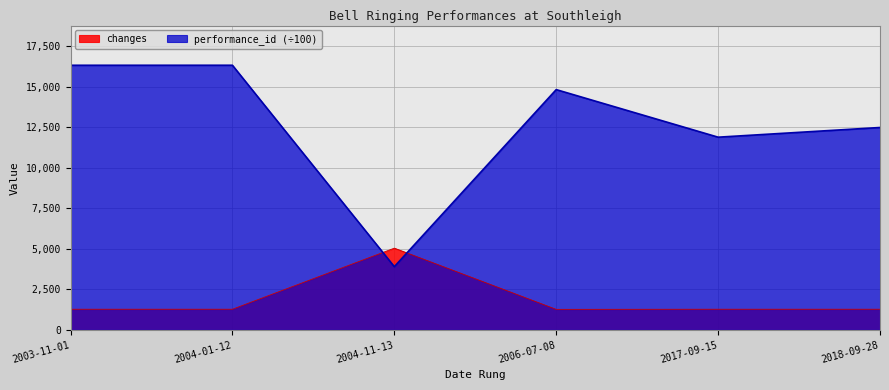

Rank the categories by performance_id value from lowest to highest.

2004-11-13, 2017-09-15, 2018-09-28, 2006-07-08, 2003-11-01, 2004-01-12